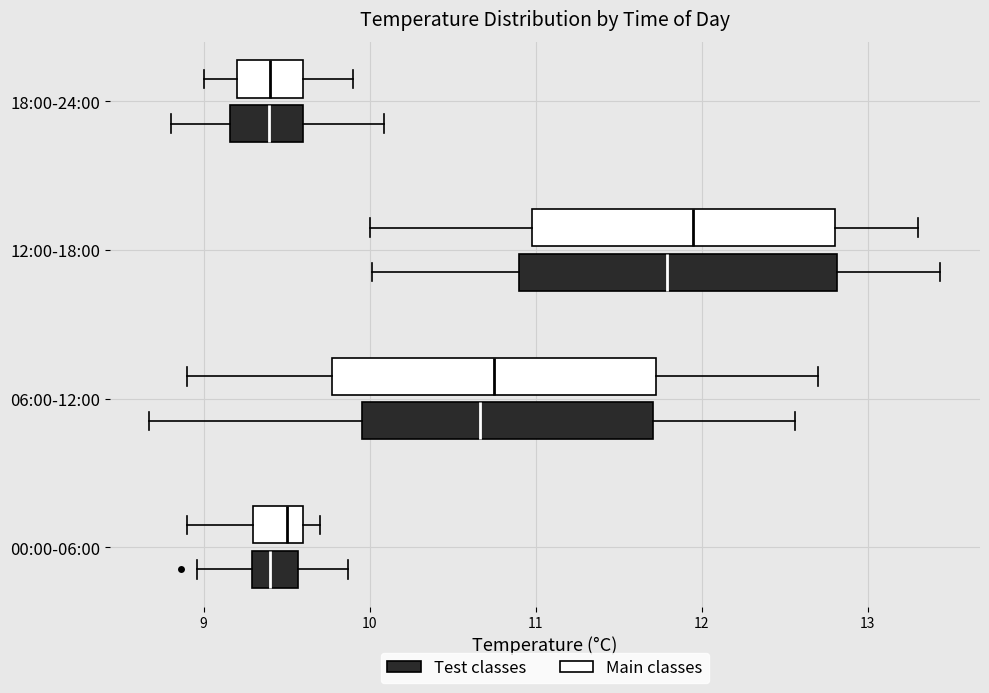

Reading bottom to top, read every box against the x-axis: the position of its median line, the range the box covers, and the ends of its whiskers. The values are not printed on the chart, so give them approximately, as read against the axis.

00:00-06:00 (Test classes): median 9.4, box 9.3 to 9.6, whiskers 9.0 to 9.9
00:00-06:00 (Main classes): median 9.5, box 9.3 to 9.6, whiskers 8.9 to 9.7
06:00-12:00 (Test classes): median 10.7, box 10.0 to 11.7, whiskers 8.7 to 12.6
06:00-12:00 (Main classes): median 10.8, box 9.8 to 11.7, whiskers 8.9 to 12.7
12:00-18:00 (Test classes): median 11.8, box 10.9 to 12.8, whiskers 10.0 to 13.4
12:00-18:00 (Main classes): median 12.0, box 11.0 to 12.8, whiskers 10.0 to 13.3
18:00-24:00 (Test classes): median 9.4, box 9.2 to 9.6, whiskers 8.8 to 10.1
18:00-24:00 (Main classes): median 9.4, box 9.2 to 9.6, whiskers 9.0 to 9.9